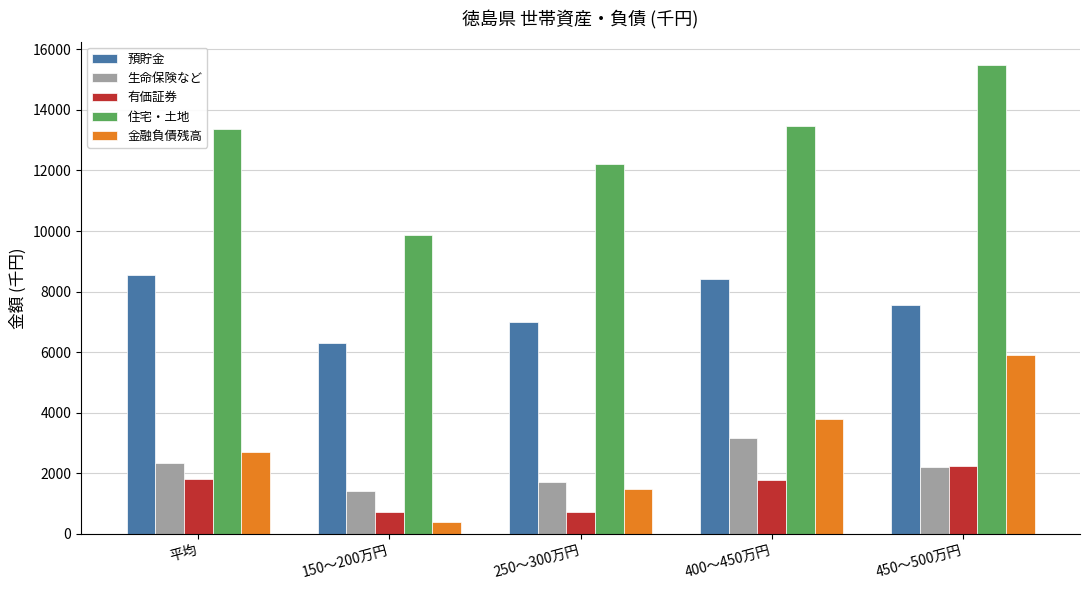

What is the greatest value displayed?

15475